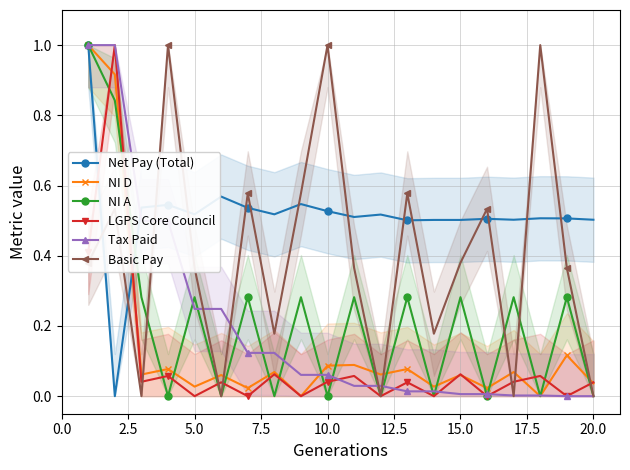

True or false: Net Pay (Total) has a value of 1.3 at 0.0.

False